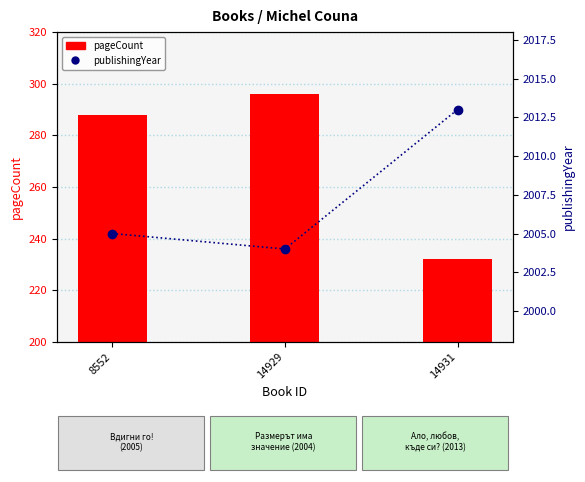

At which label is pageCount closest to 264?

8552